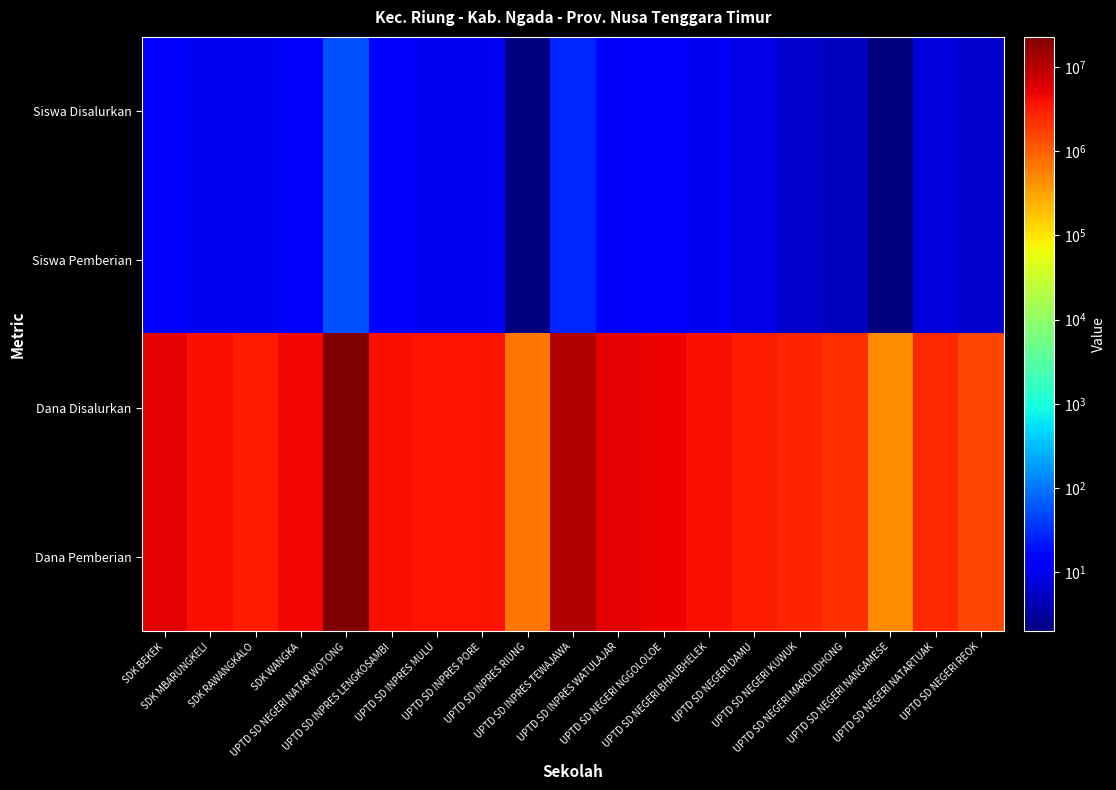

Reading right to left, transcribe all the data shown in this chart.

Siswa Disalurkan: UPTD SD NEGERI REOK=6	UPTD SD NEGERI NATARTUAK=8	UPTD SD NEGERI NANGAMESE=2	UPTD SD NEGERI MAROLIDHONG=5	UPTD SD NEGERI KUWUK=6	UPTD SD NEGERI DAMU=9	UPTD SD NEGERI BHAUBHELEK=11	UPTD SD NEGERI NGGOLOLOE=13	UPTD SD INPRES WATULAJAR=16	UPTD SD INPRES TEWAJAWA=28	UPTD SD INPRES RIUNG=2	UPTD SD INPRES PORE=11	UPTD SD INPRES MULU=11	UPTD SD INPRES LENGKOSAMBI=13	UPTD SD NEGERI NATAR WOTONG=55	SDK WANGKA=15	SDK RAWANGKALO=10	SDK MBARUNGKELI=11	SDK BEKEK=14
Siswa Pemberian: UPTD SD NEGERI REOK=6	UPTD SD NEGERI NATARTUAK=8	UPTD SD NEGERI NANGAMESE=2	UPTD SD NEGERI MAROLIDHONG=5	UPTD SD NEGERI KUWUK=6	UPTD SD NEGERI DAMU=9	UPTD SD NEGERI BHAUBHELEK=11	UPTD SD NEGERI NGGOLOLOE=13	UPTD SD INPRES WATULAJAR=16	UPTD SD INPRES TEWAJAWA=28	UPTD SD INPRES RIUNG=2	UPTD SD INPRES PORE=11	UPTD SD INPRES MULU=11	UPTD SD INPRES LENGKOSAMBI=13	UPTD SD NEGERI NATAR WOTONG=55	SDK WANGKA=15	SDK RAWANGKALO=10	SDK MBARUNGKELI=11	SDK BEKEK=14
Dana Disalurkan: UPTD SD NEGERI REOK=1575000	UPTD SD NEGERI NATARTUAK=2475000	UPTD SD NEGERI NANGAMESE=450000	UPTD SD NEGERI MAROLIDHONG=2250000	UPTD SD NEGERI KUWUK=2700000	UPTD SD NEGERI DAMU=3150000	UPTD SD NEGERI BHAUBHELEK=4050000	UPTD SD NEGERI NGGOLOLOE=4725000	UPTD SD INPRES WATULAJAR=5625000	UPTD SD INPRES TEWAJAWA=10800000	UPTD SD INPRES RIUNG=675000	UPTD SD INPRES PORE=3825000	UPTD SD INPRES MULU=3825000	UPTD SD INPRES LENGKOSAMBI=4050000	UPTD SD NEGERI NATAR WOTONG=22725000	SDK WANGKA=4500000	SDK RAWANGKALO=3150000	SDK MBARUNGKELI=4050000	SDK BEKEK=5400000
Dana Pemberian: UPTD SD NEGERI REOK=1575000	UPTD SD NEGERI NATARTUAK=2475000	UPTD SD NEGERI NANGAMESE=450000	UPTD SD NEGERI MAROLIDHONG=2250000	UPTD SD NEGERI KUWUK=2700000	UPTD SD NEGERI DAMU=3150000	UPTD SD NEGERI BHAUBHELEK=4050000	UPTD SD NEGERI NGGOLOLOE=4725000	UPTD SD INPRES WATULAJAR=5625000	UPTD SD INPRES TEWAJAWA=10800000	UPTD SD INPRES RIUNG=675000	UPTD SD INPRES PORE=3825000	UPTD SD INPRES MULU=3825000	UPTD SD INPRES LENGKOSAMBI=4050000	UPTD SD NEGERI NATAR WOTONG=22725000	SDK WANGKA=4500000	SDK RAWANGKALO=3150000	SDK MBARUNGKELI=4050000	SDK BEKEK=5400000